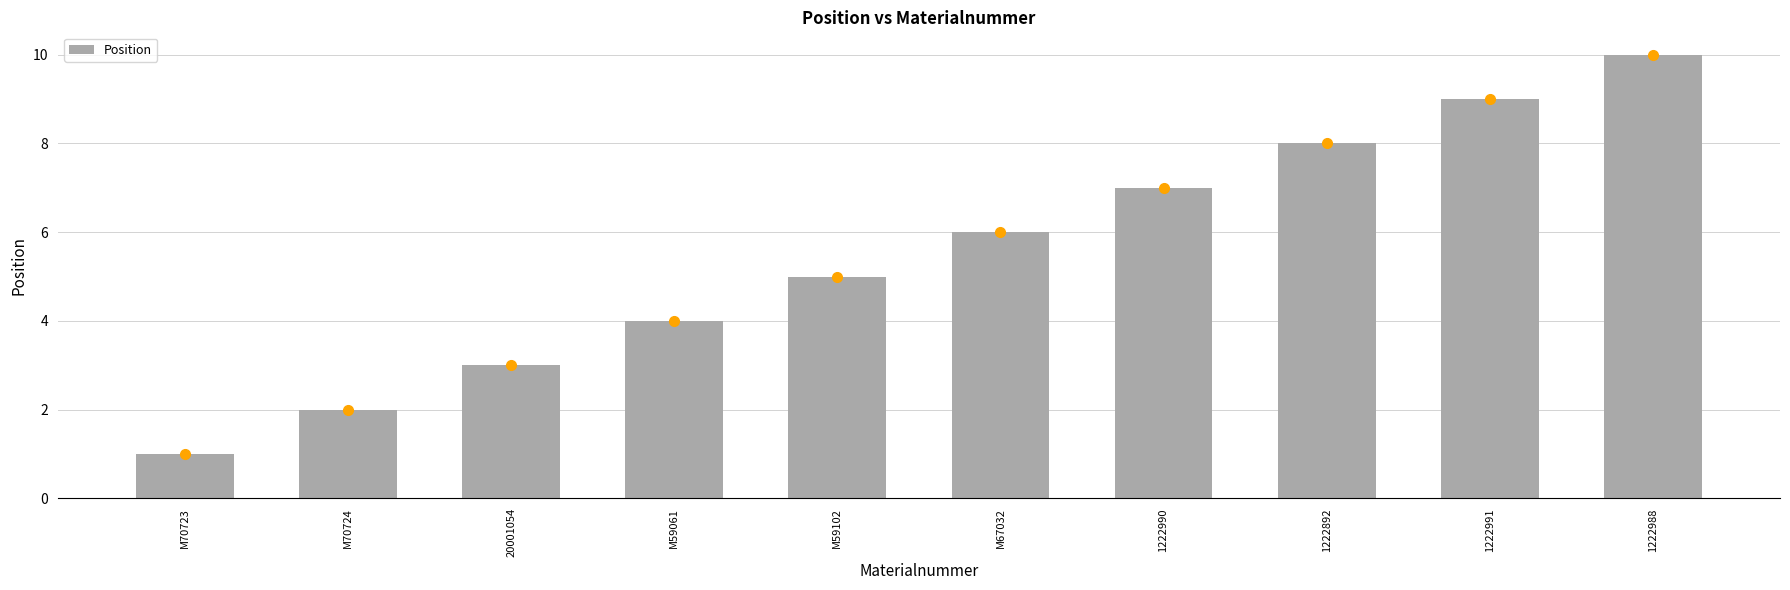

The chart shows a value of 3 at 1222892. True or false?

False